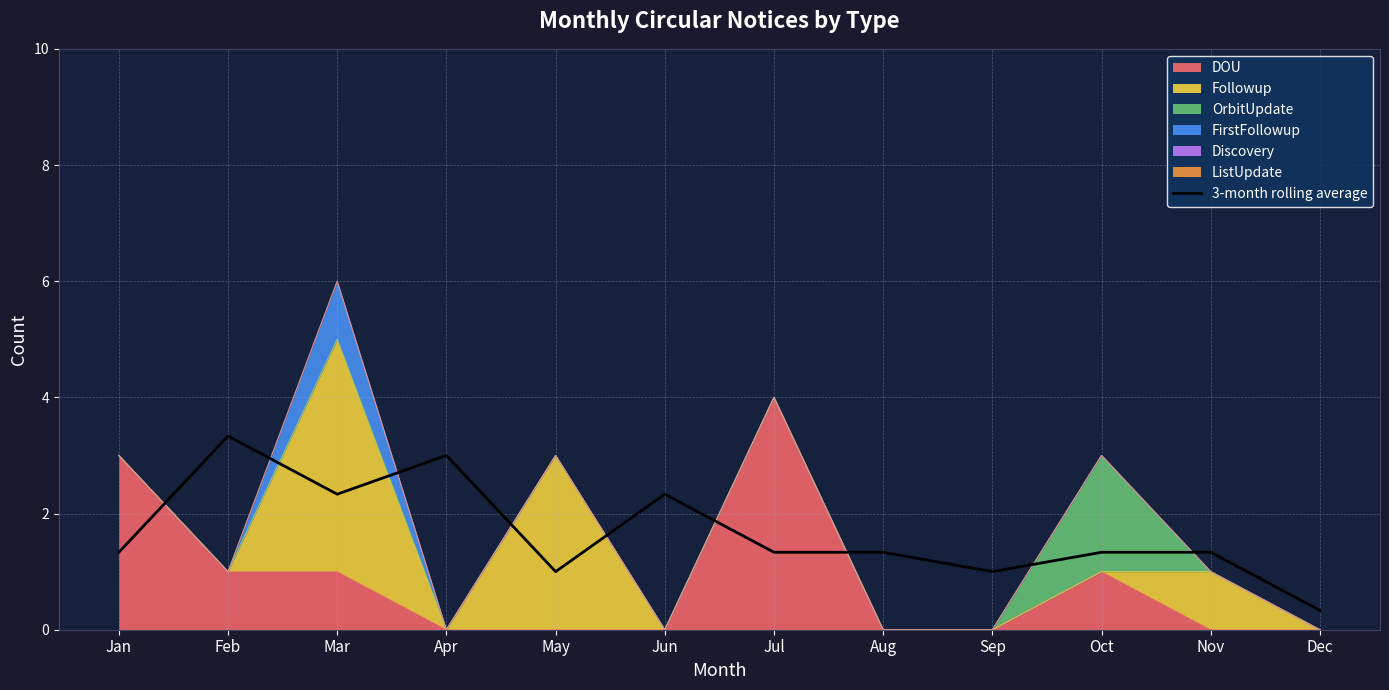

How many points are lower than both their immediate neighbors (excluding endpoints)?

3